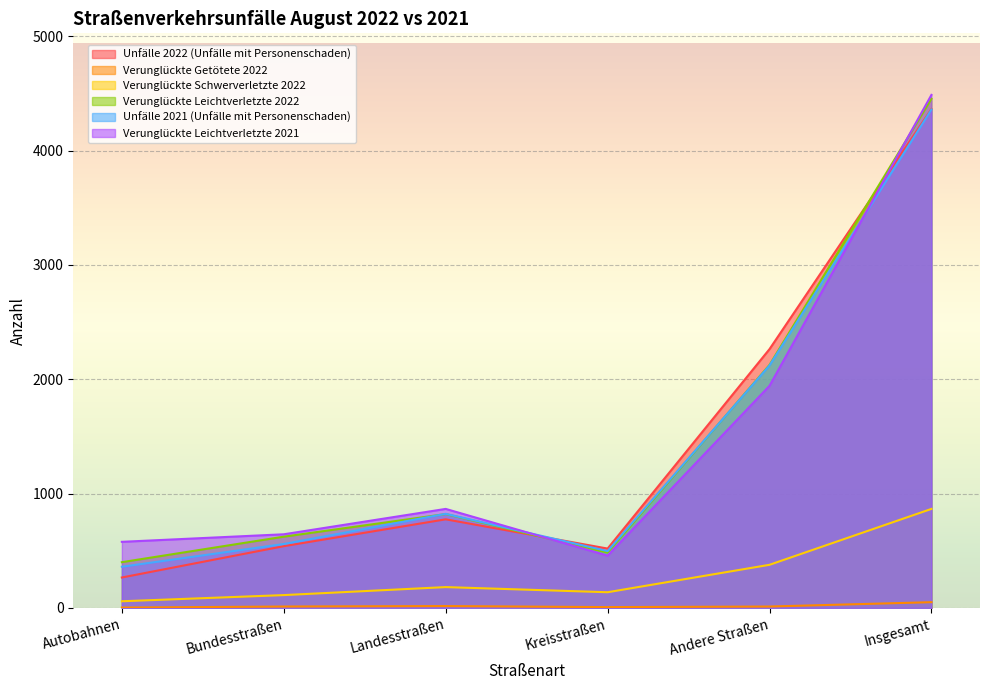

What is the sum of the Verunglückte Schwerverletzte 2022 values at Bundesstraßen and Landesstraßen?

294